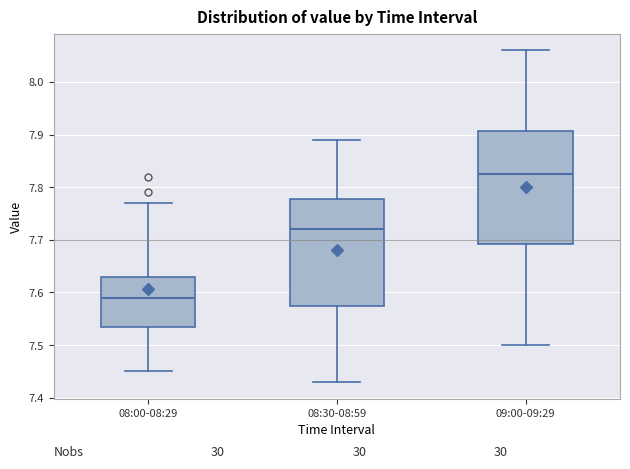

Which box's median line is the lowest?

08:00-08:29